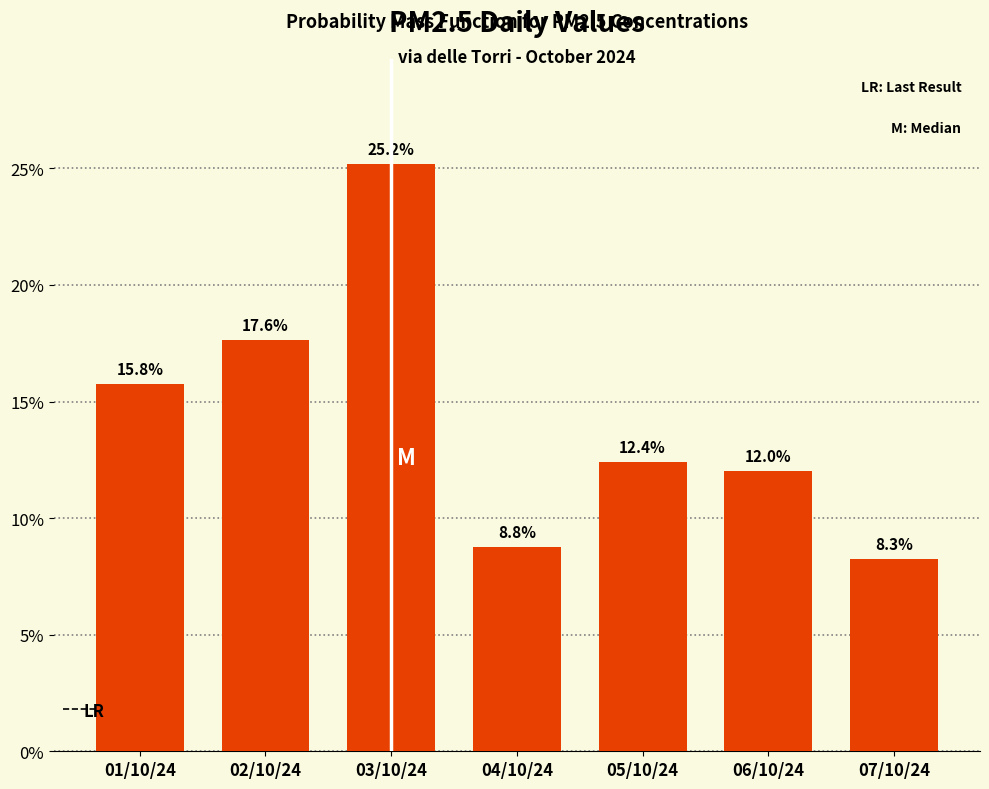

Reading left to right, what are all the values shown in this chart?

01/10/24=15.8	02/10/24=17.6	03/10/24=25.2	04/10/24=8.8	05/10/24=12.4	06/10/24=12.0	07/10/24=8.3